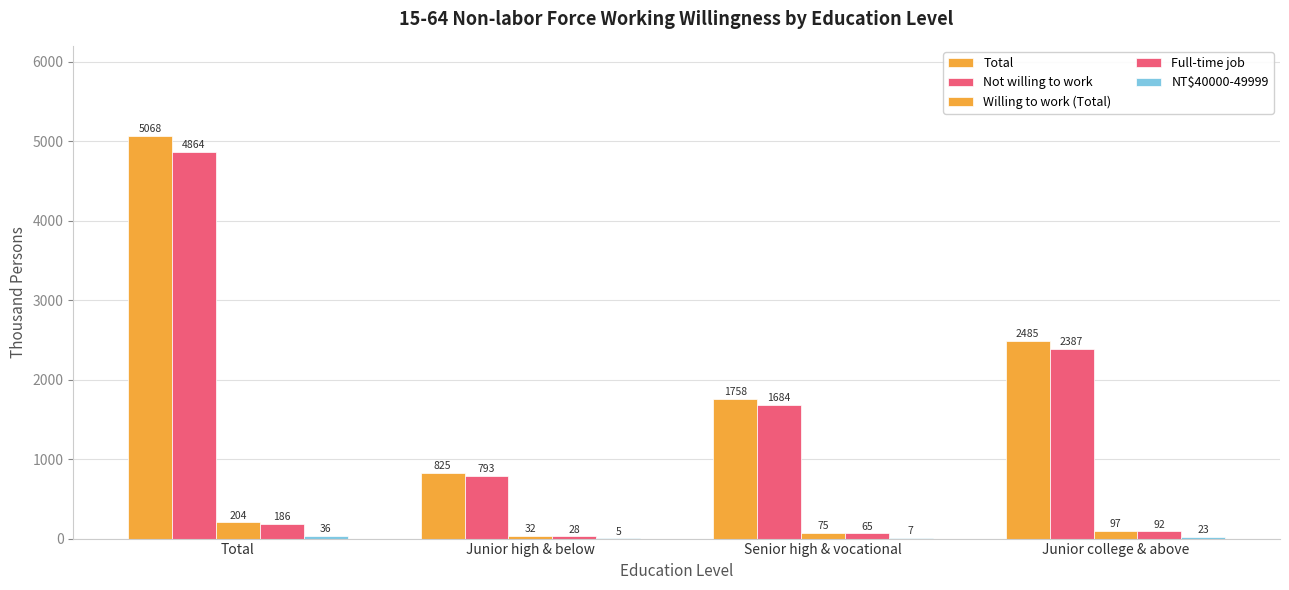

What is the smallest value displayed?

5